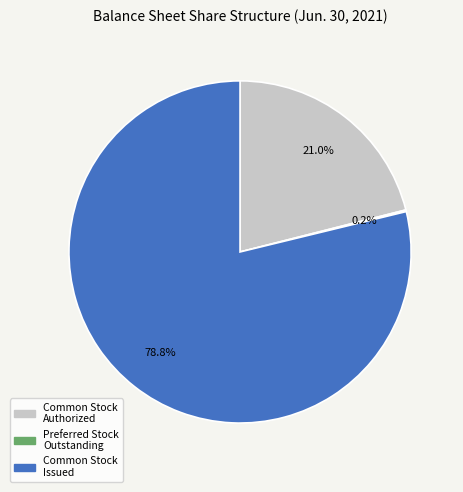

Is there any slice that represents more than half of the pie?

Yes